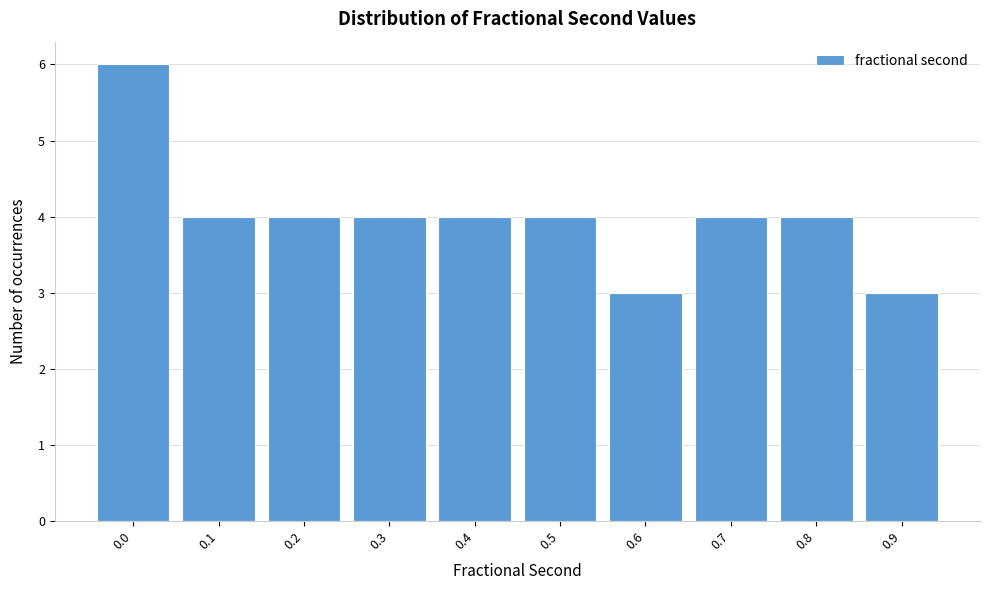

Reading left to right, transcribe all the data shown in this chart.

0.0=6	0.1=4	0.2=4	0.3=4	0.4=4	0.5=4	0.6=3	0.7=4	0.8=4	0.9=3